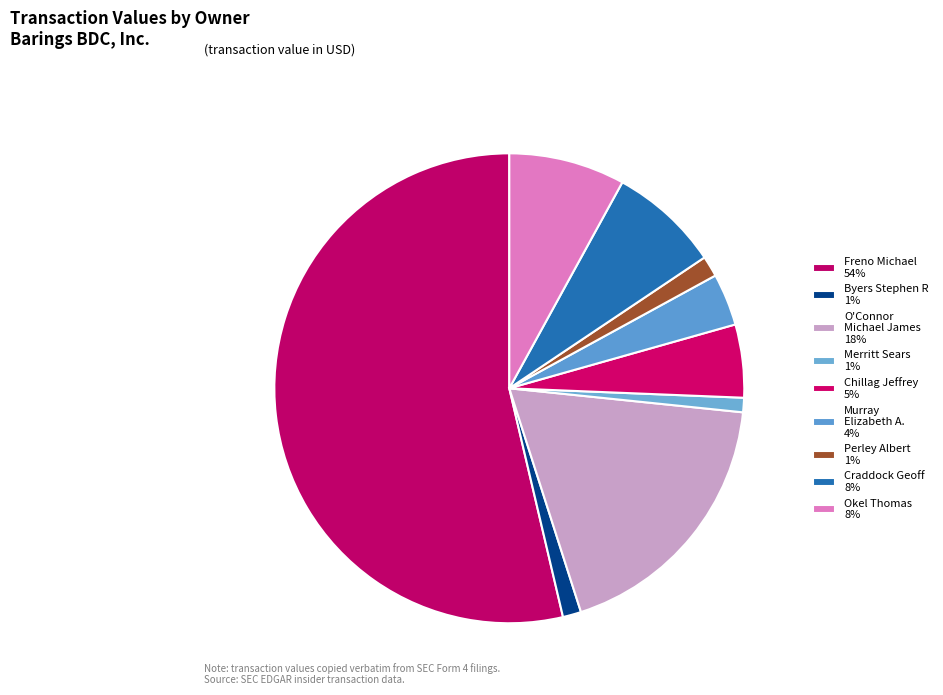

How many slices are in this pie chart?

9